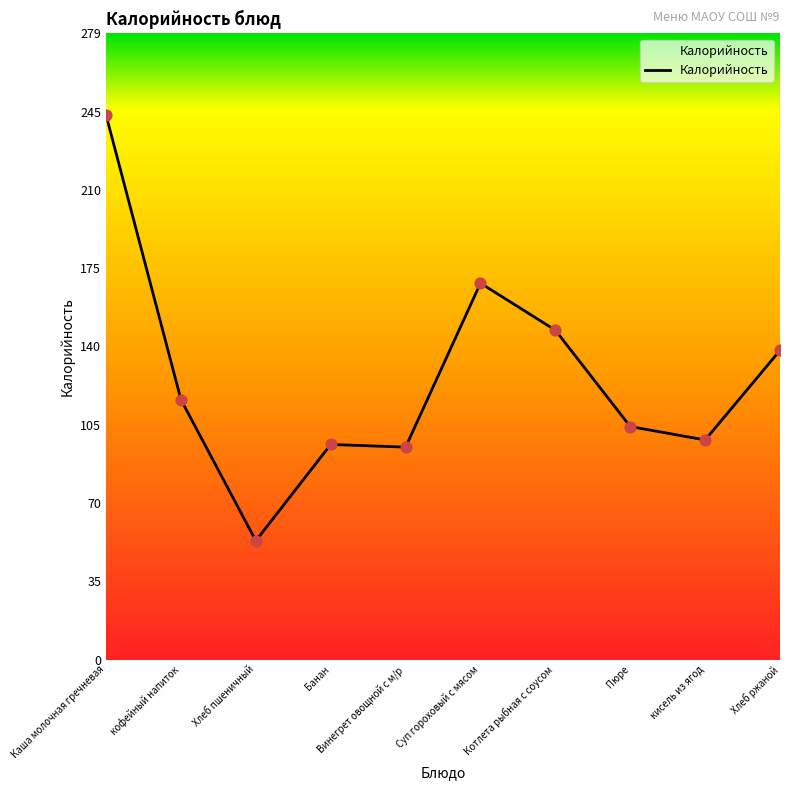

What is the change in value from Хлеб пшеничный to Винегрет овощной с м/р?

+41.8